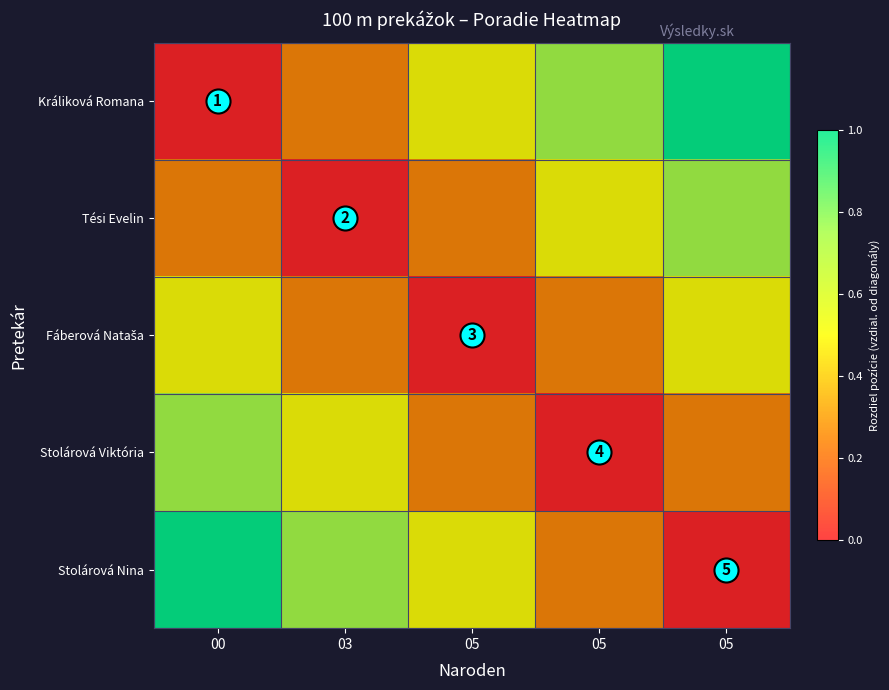

At which category is the sum across all series the highest?

00